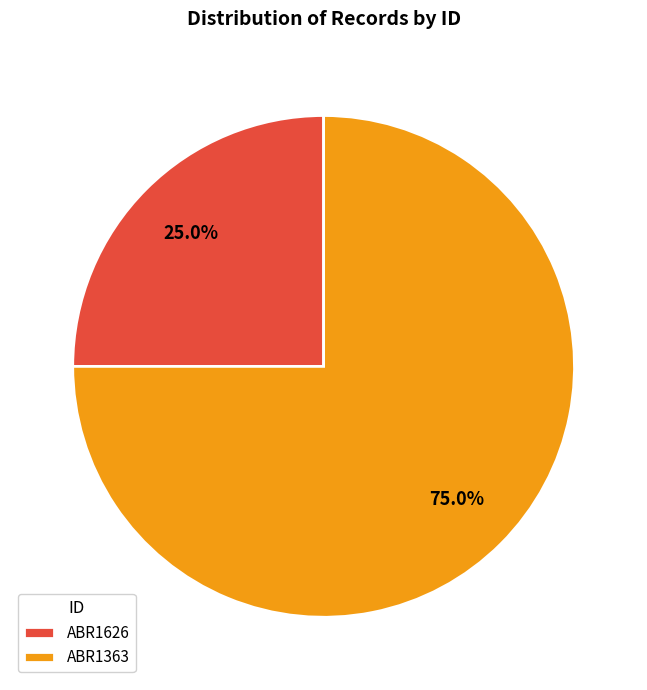

The ABR1363 slice represents 75% of the pie. True or false?

True